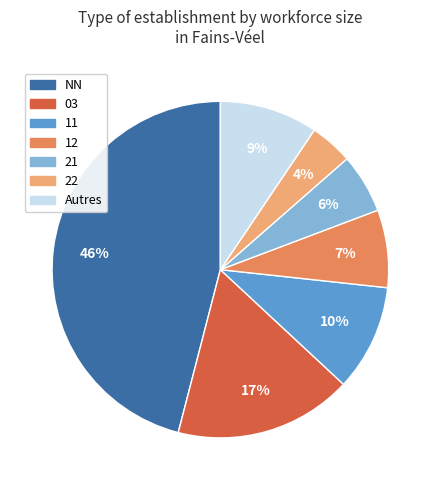

Is there a majority slice in this chart?

No